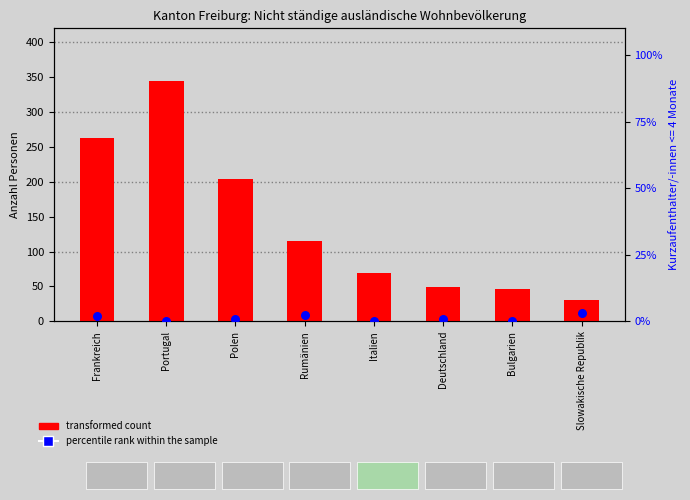

At which category is the sum across all series the highest?

Portugal